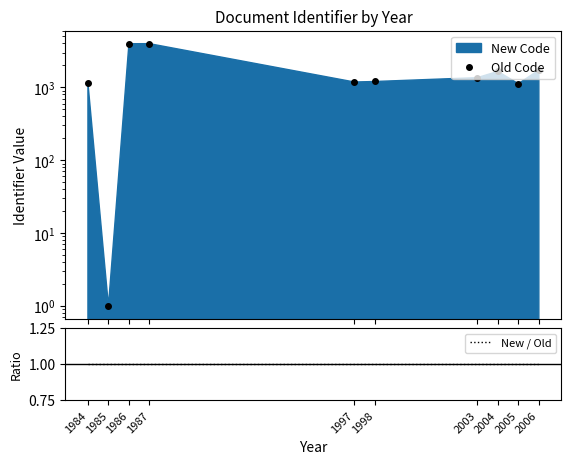

What is the lowest value of the New / Old series?

1